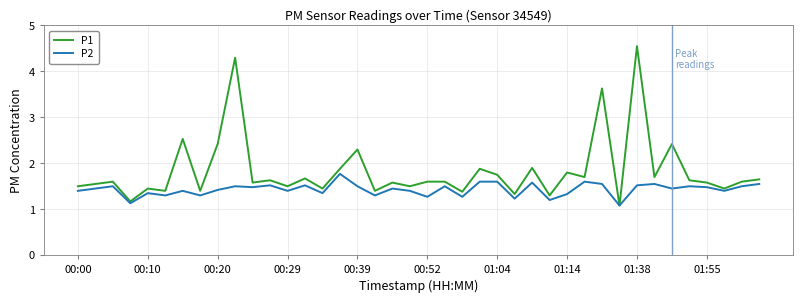

What is the smallest value displayed?

1.1